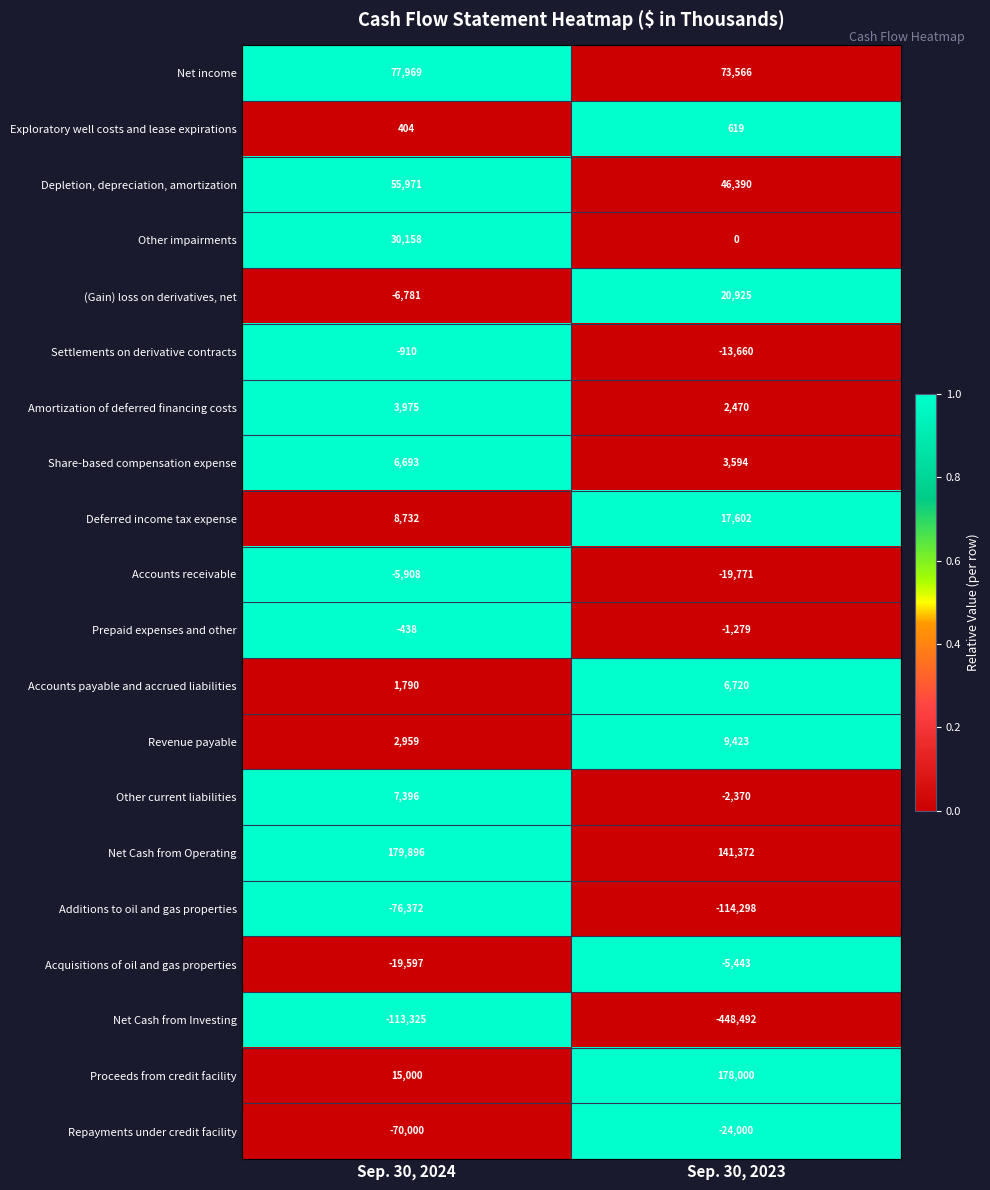

The Other impairments series shows 30158 at Sep. 30, 2024. True or false?

True